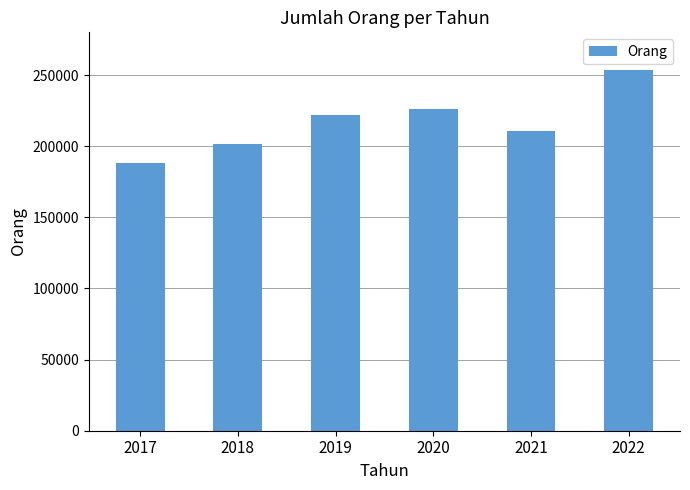

What value does the data have at 2020, to the nearest 10?

226040